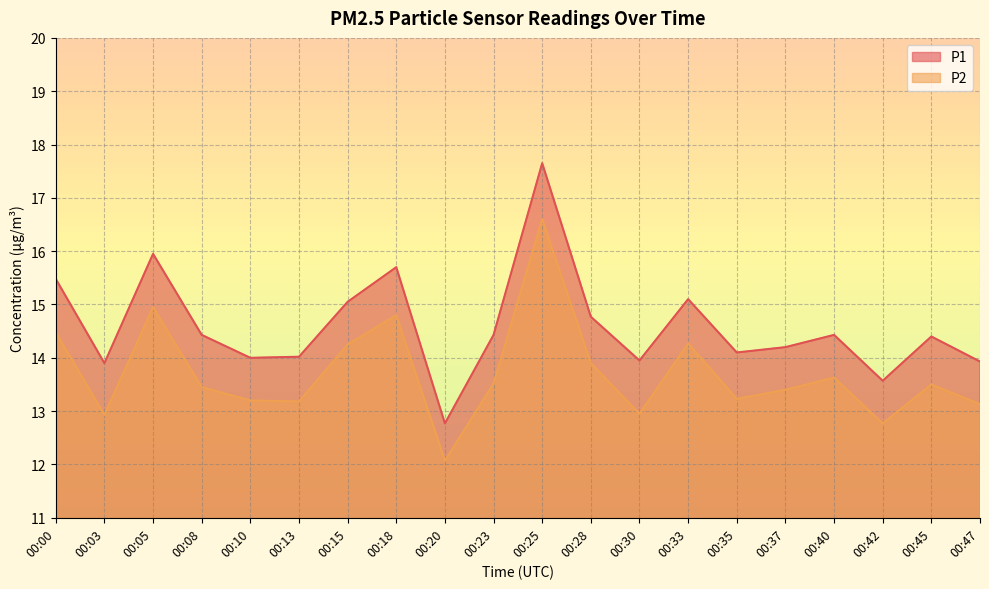

At which category does the chart reach its peak across all series?

00:25